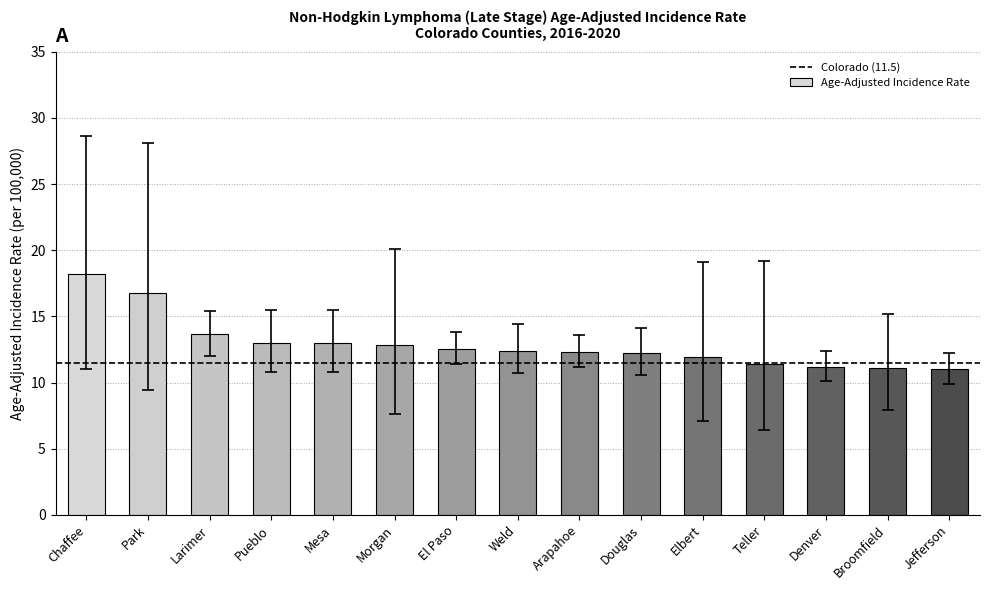

Is it true that the value at Douglas is 16.6?

False